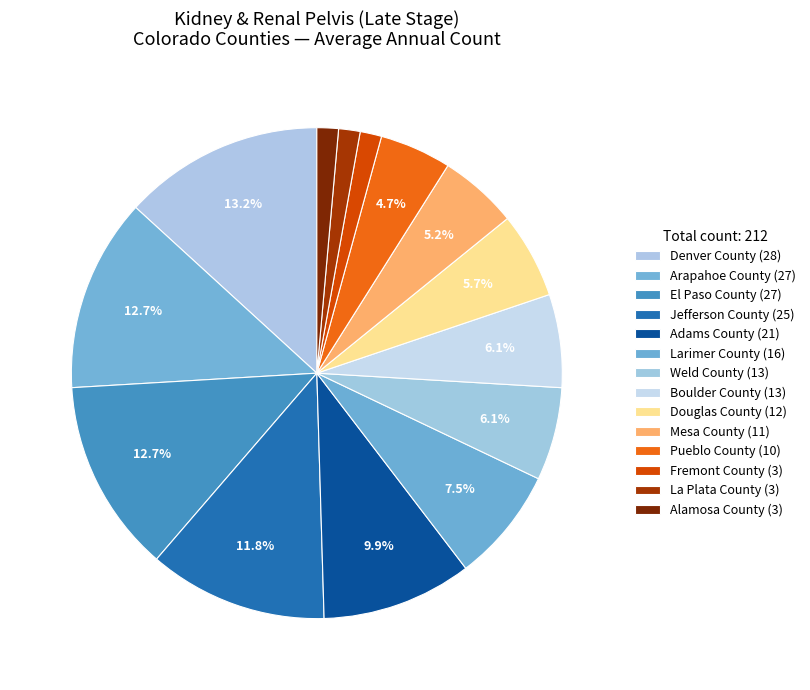

To the nearest percent, what is the combined percentage of Arapahoe County and Adams County?

23%